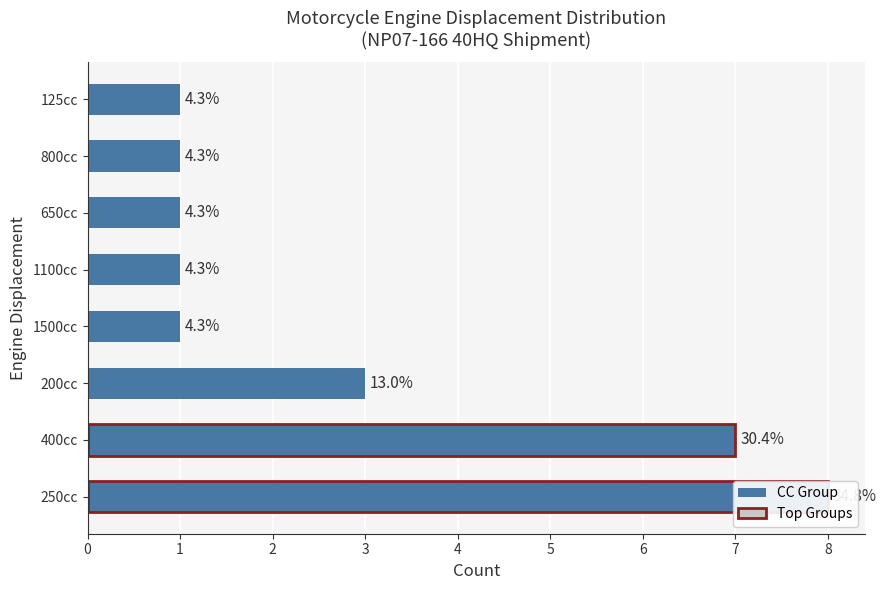

Does the chart contain any negative values?

No